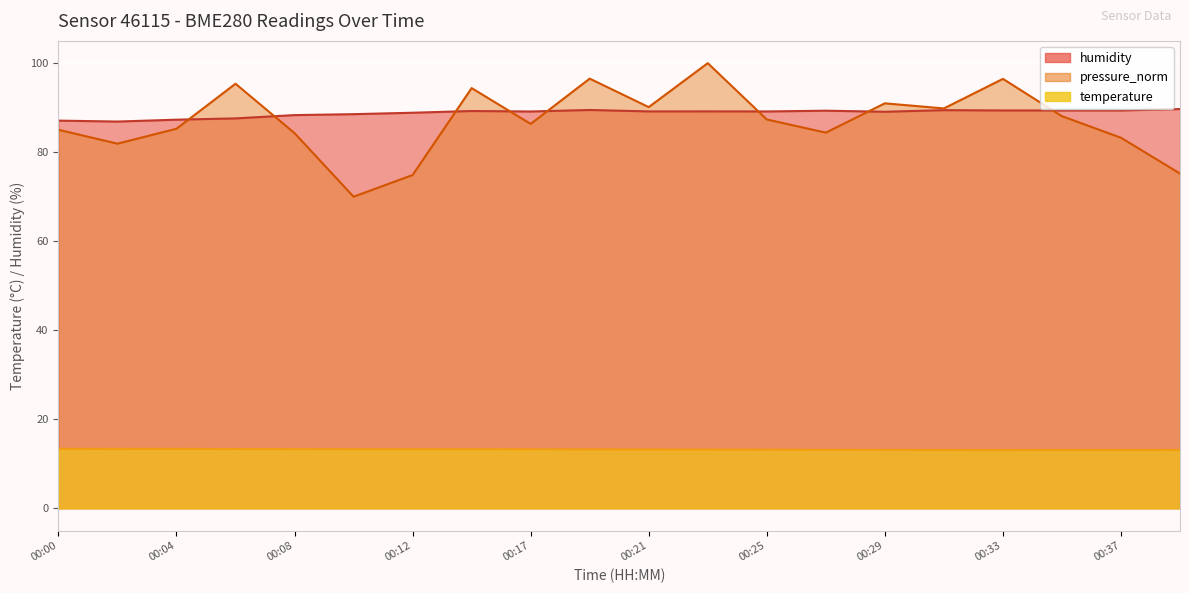

What is the difference between the highest and lowest values at 00:00?

73.7